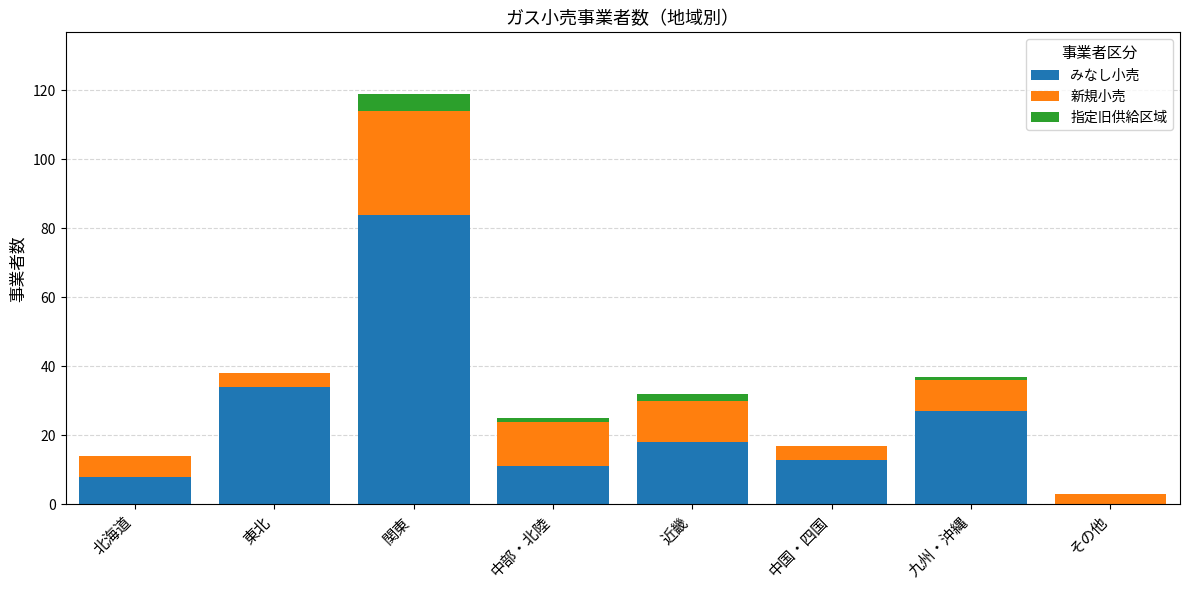

True or false: みなし小売 has a value of 8 at 北海道.

True